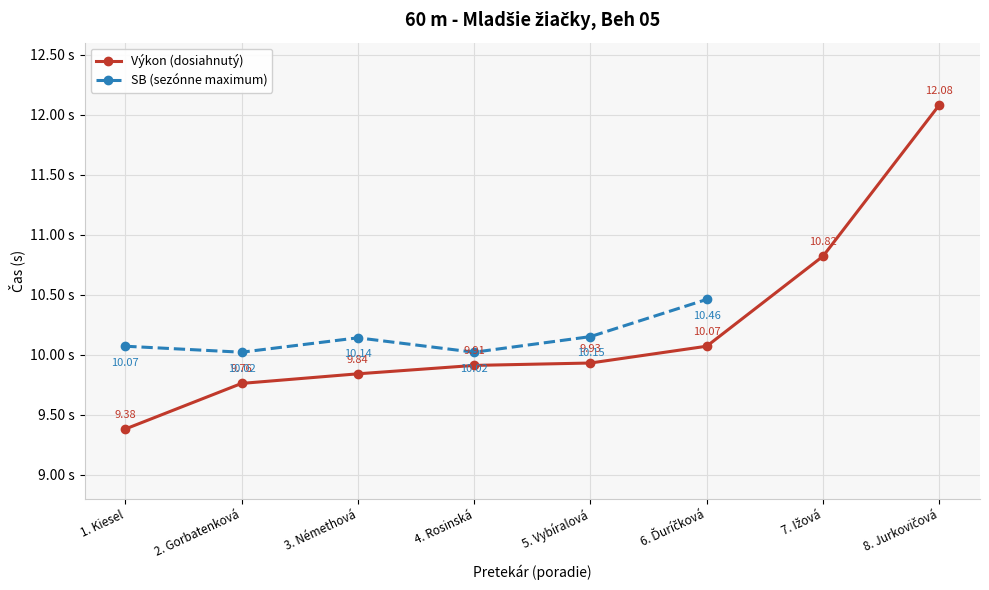

What is the sum of the Výkon (dosiahnutý) values at 6. Ďuríčková and 4. Rosinská?

20.0